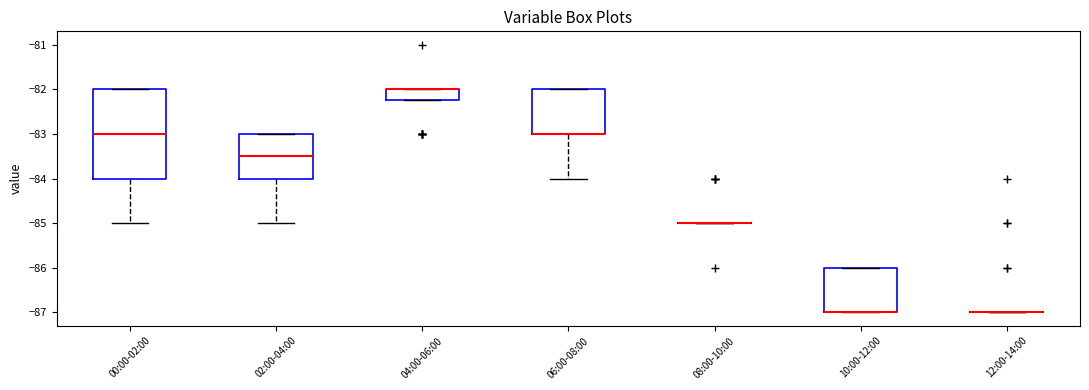

Reading left to right, read every box against the y-axis: the position of its median line, the range the box covers, and the ends of its whiskers. The values are not printed on the chart, so give them approximately, as read against the axis.

00:00-02:00: median -83.0, box -84.0 to -82.0, whiskers -85.0 to -82.0
02:00-04:00: median -83.5, box -84.0 to -83.0, whiskers -85.0 to -83.0
04:00-06:00: median -82.0 (drawn on the box's upper edge), box -82.2 to -82.0, whiskers -82.2 to -82.0
06:00-08:00: median -83.0 (drawn on the box's lower edge), box -83.0 to -82.0, whiskers -84.0 to -82.0
08:00-10:00: box collapsed to a line at -85.0, whiskers -85.0 to -85.0
10:00-12:00: median -87.0 (drawn on the box's lower edge), box -87.0 to -86.0, whiskers -87.0 to -86.0
12:00-14:00: box collapsed to a line at -87.0, whiskers -87.0 to -87.0